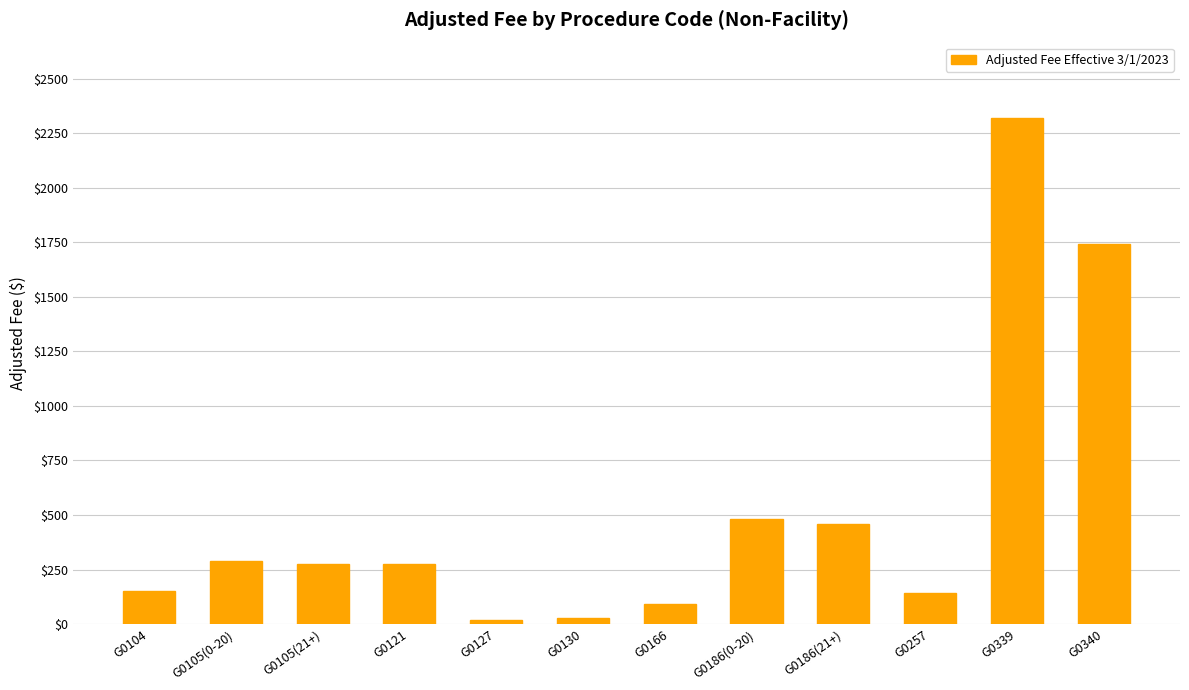

What is the label of the 4th bar from the right?

G0186(21+)